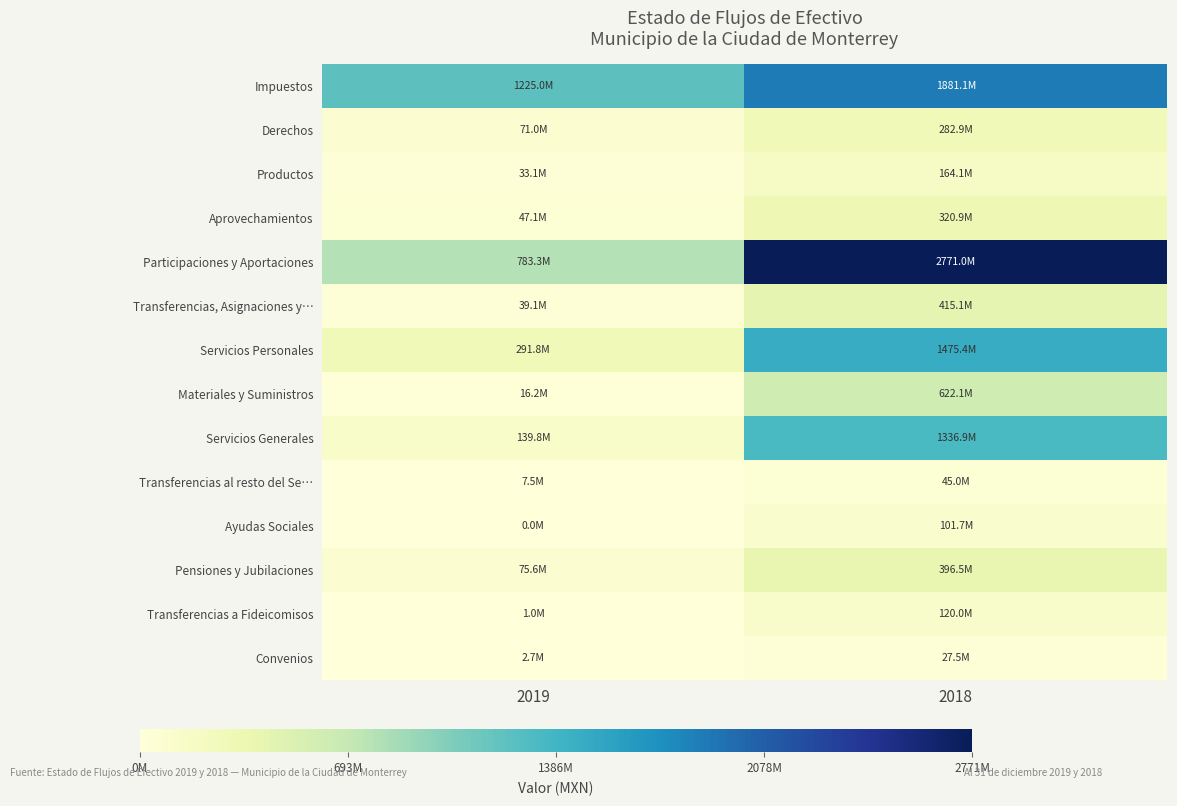

Reading right to left, extract all data points from this chart.

Impuestos: 2018=1881114634.0	2019=1224950672.1
Derechos: 2018=282896195.2	2019=70975071.3
Productos: 2018=164130786.3	2019=33102998.1
Aprovechamientos: 2018=320863201.0	2019=47111456.1
Participaciones y Aportaciones: 2018=2770993440.1	2019=783308909.4
Transferencias, Asignaciones y…: 2018=415135675.8	2019=39093959.4
Servicios Personales: 2018=1475407212.4	2019=291809833.6
Materiales y Suministros: 2018=622063225.5	2019=16214453.6
Servicios Generales: 2018=1336921618.6	2019=139777861.8
Transferencias al resto del Se…: 2018=45019327.8	2019=7468333.3
Ayudas Sociales: 2018=101656319.0	2019=49999.1
Pensiones y Jubilaciones: 2018=396501511.1	2019=75645359.8
Transferencias a Fideicomisos: 2018=120000000.0	2019=975000.0
Convenios: 2018=27501776.2	2019=2663221.4